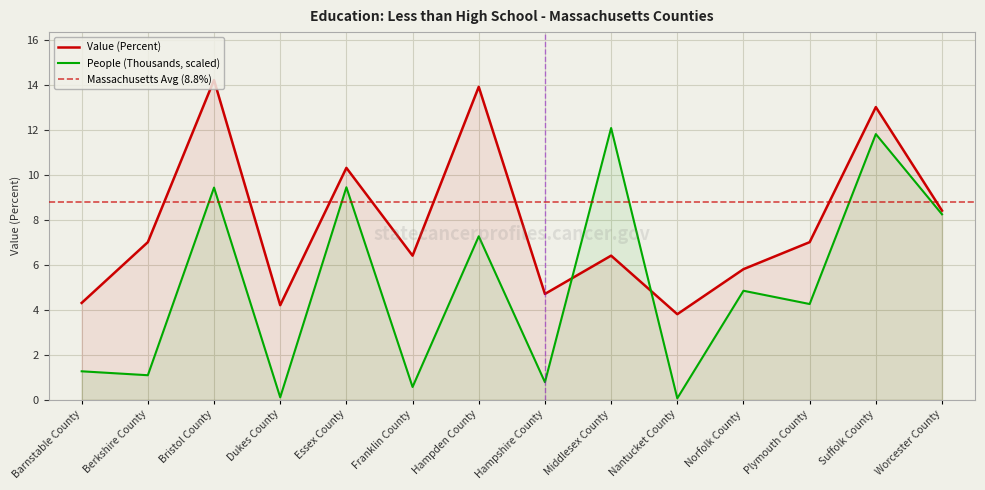

What is the approximate value of Value (Percent) at Plymouth County?

7.0